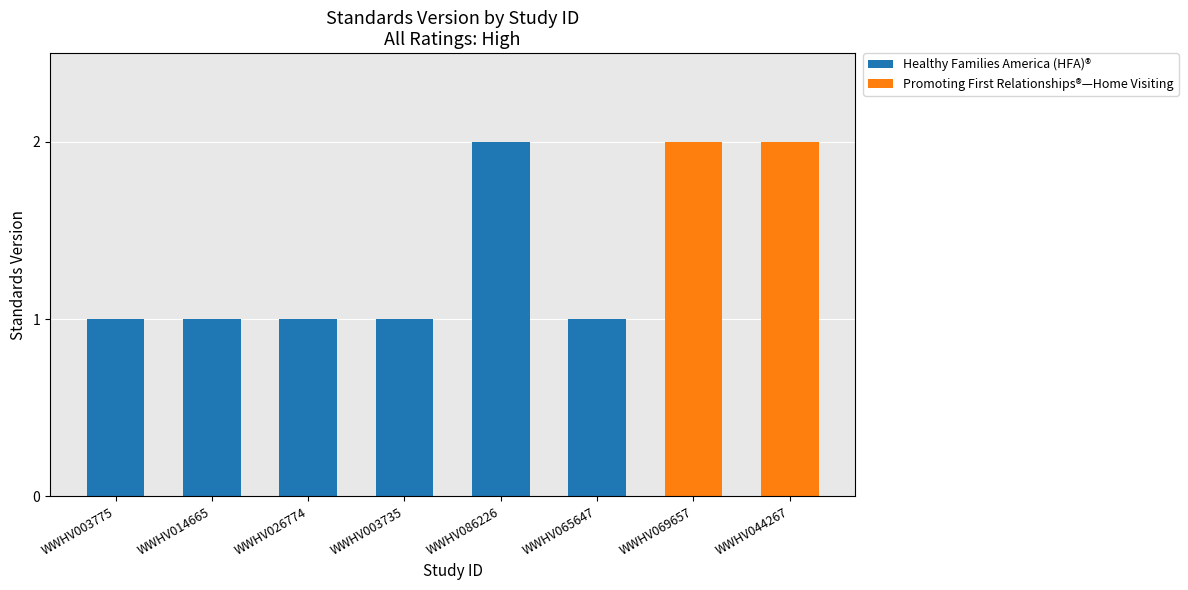

What is the maximum value shown in the chart?

2